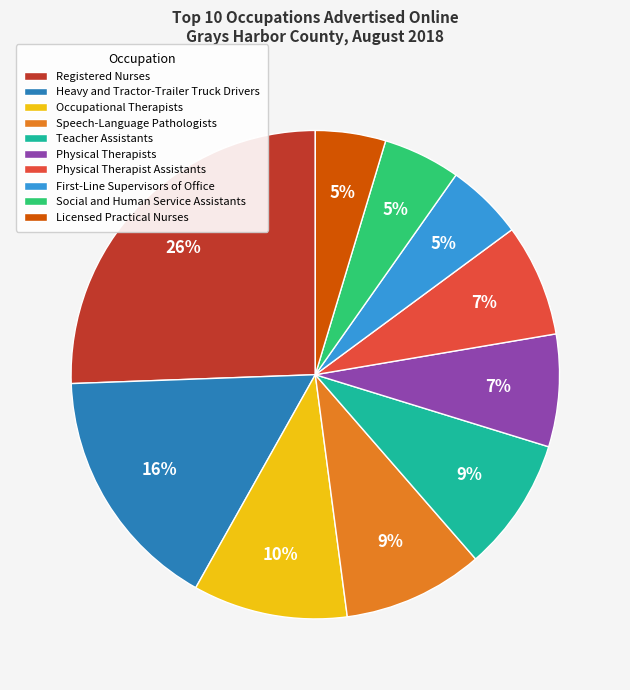

True or false: Physical Therapists accounts for 7% of the total.

True